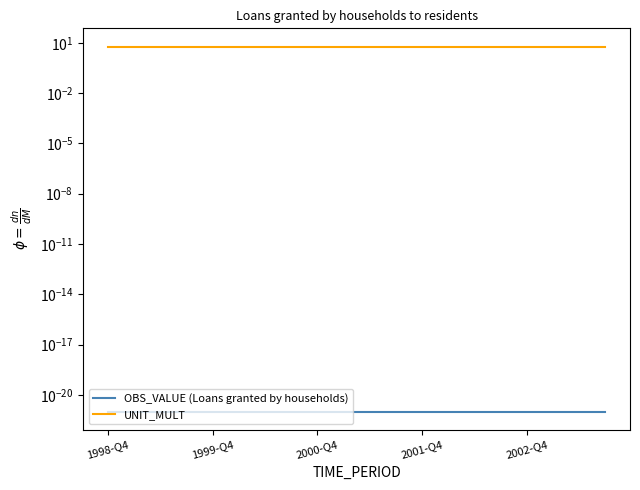

How many lines are shown in the chart?

2